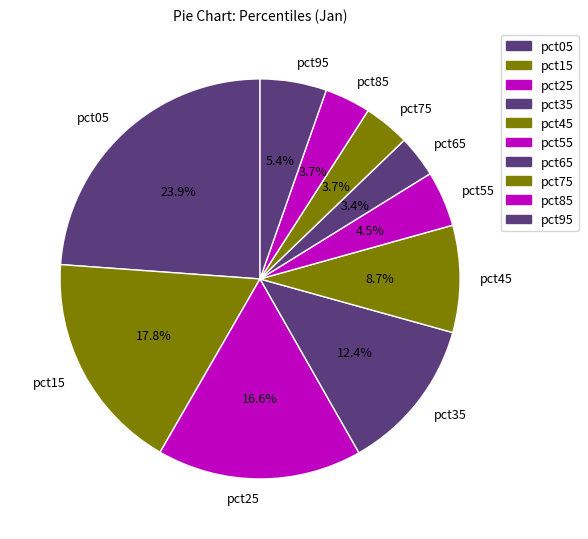

Does pct05 account for over 50% of the chart?

No